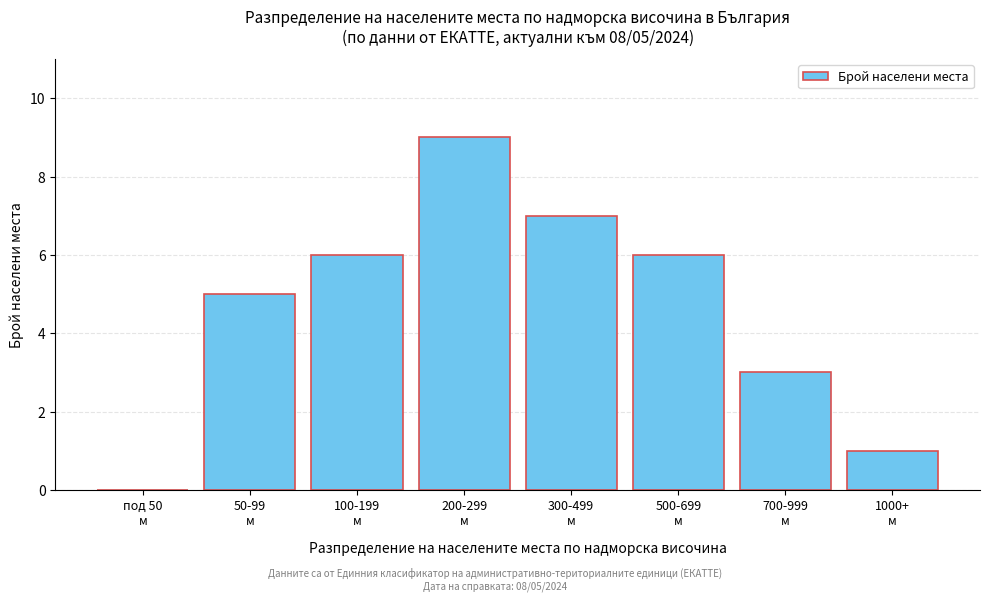

What is the maximum value shown in the chart?

9